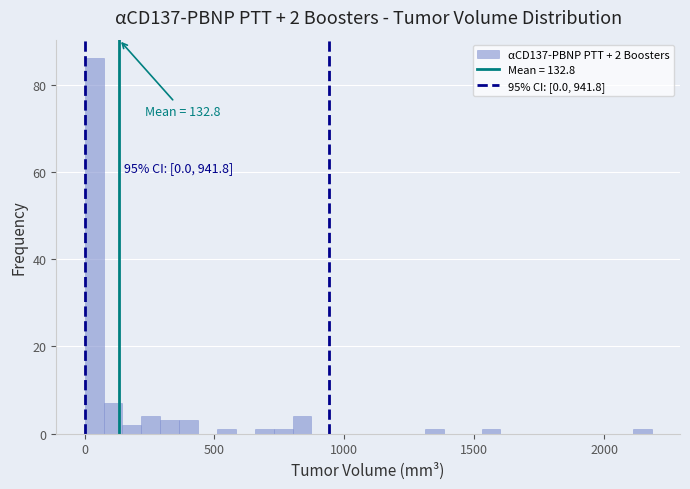

Around what value on the x-axis is the tallest bar? Give the approximate position of its centre, as read against the axis.

50